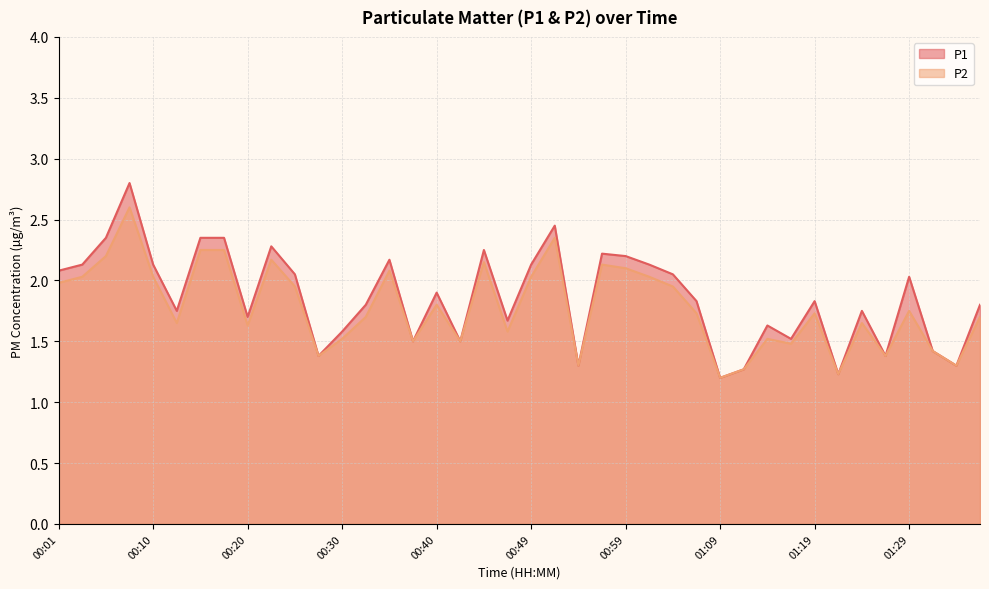

At which category does P1 reach its first local peak?

00:08